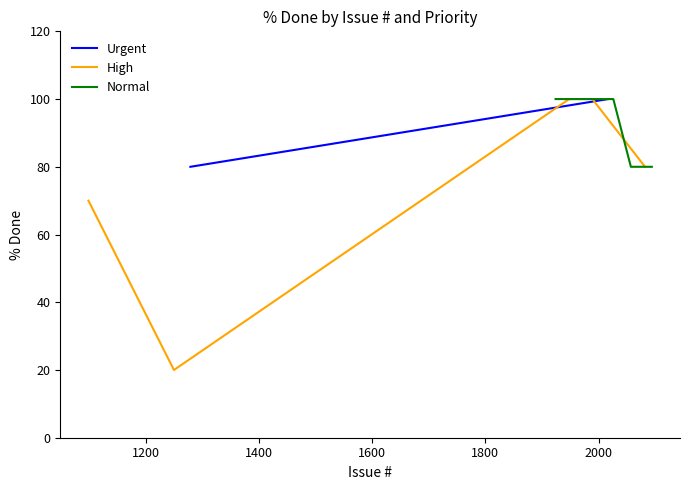

Is this an area chart (filled region under the line)?

No